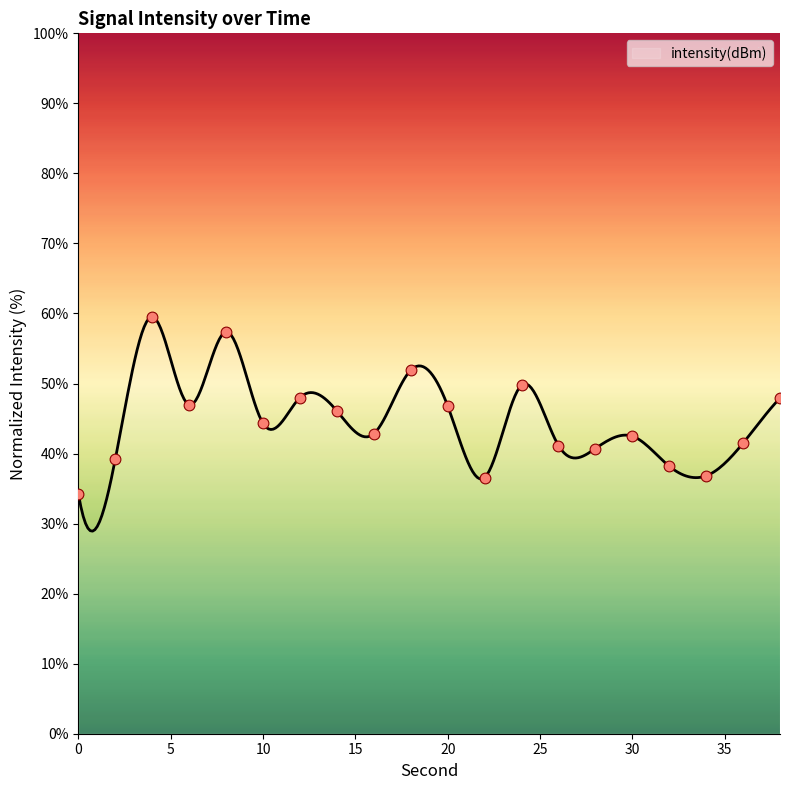

Approximately how many times larger is the value at 30 compared to 4?

0.7